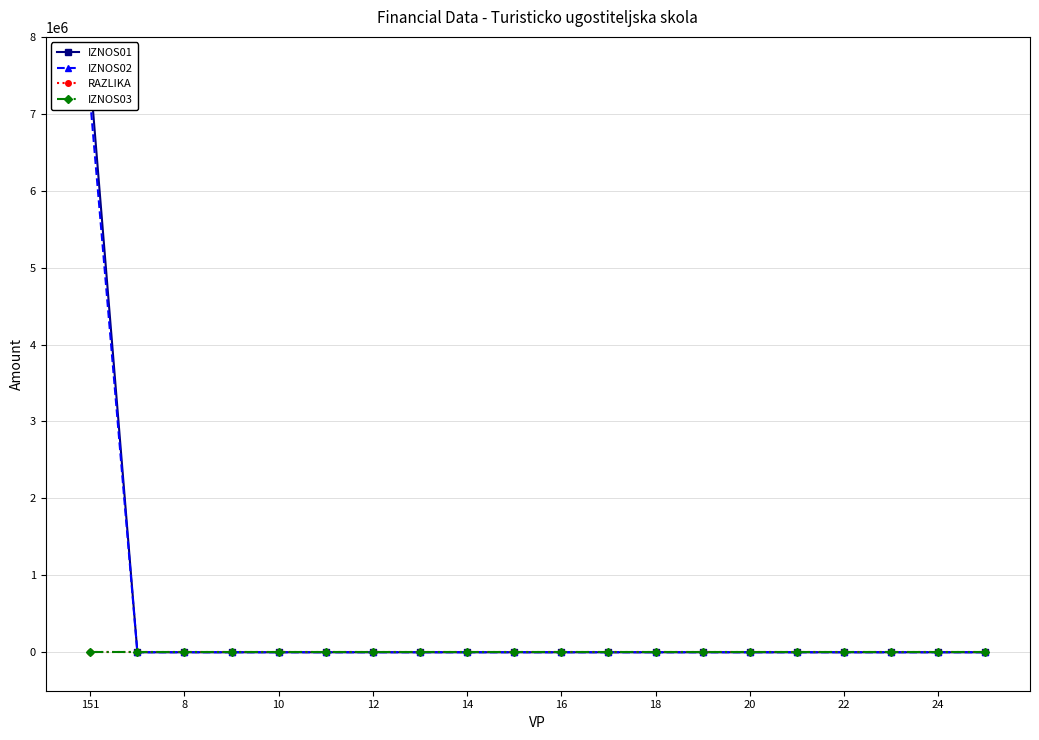

Which series has the largest total across all categories?

IZNOS01